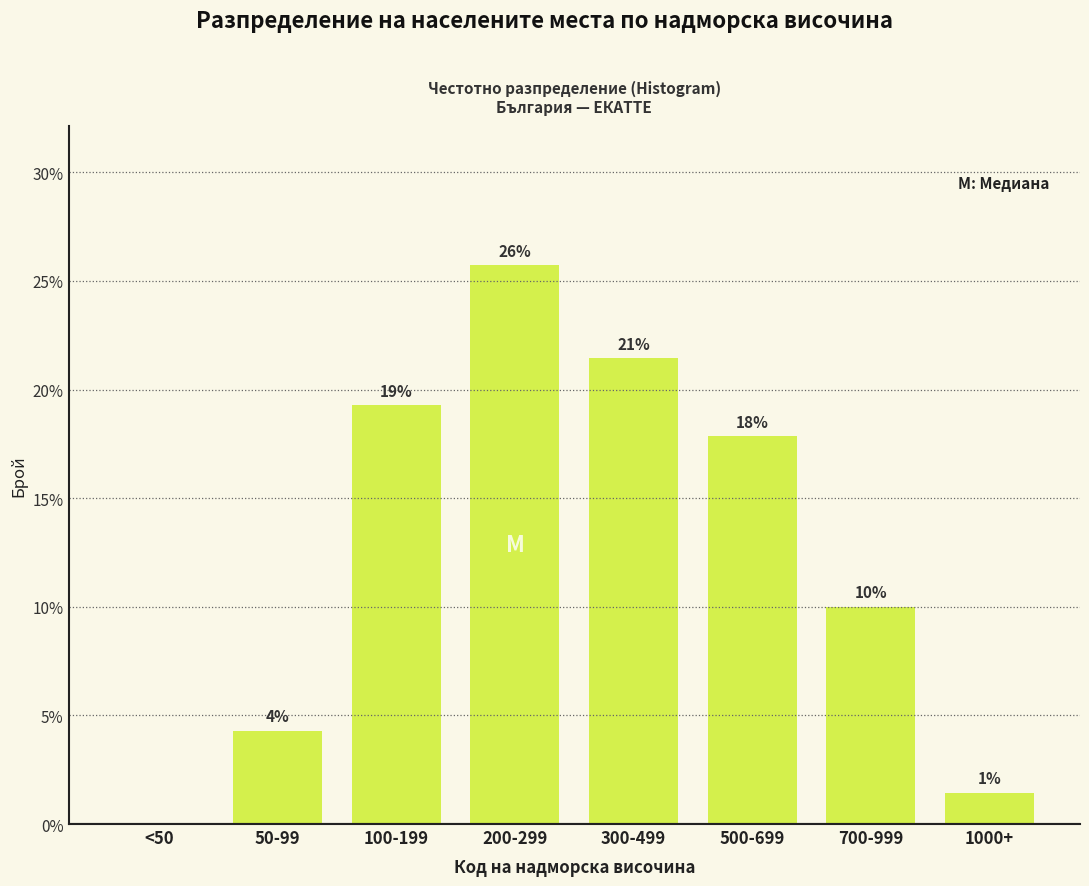

Are the bars horizontal?

No